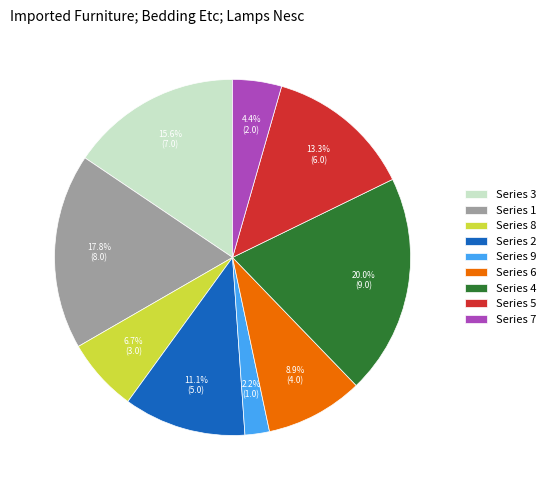

Does any single category account for the majority?

No